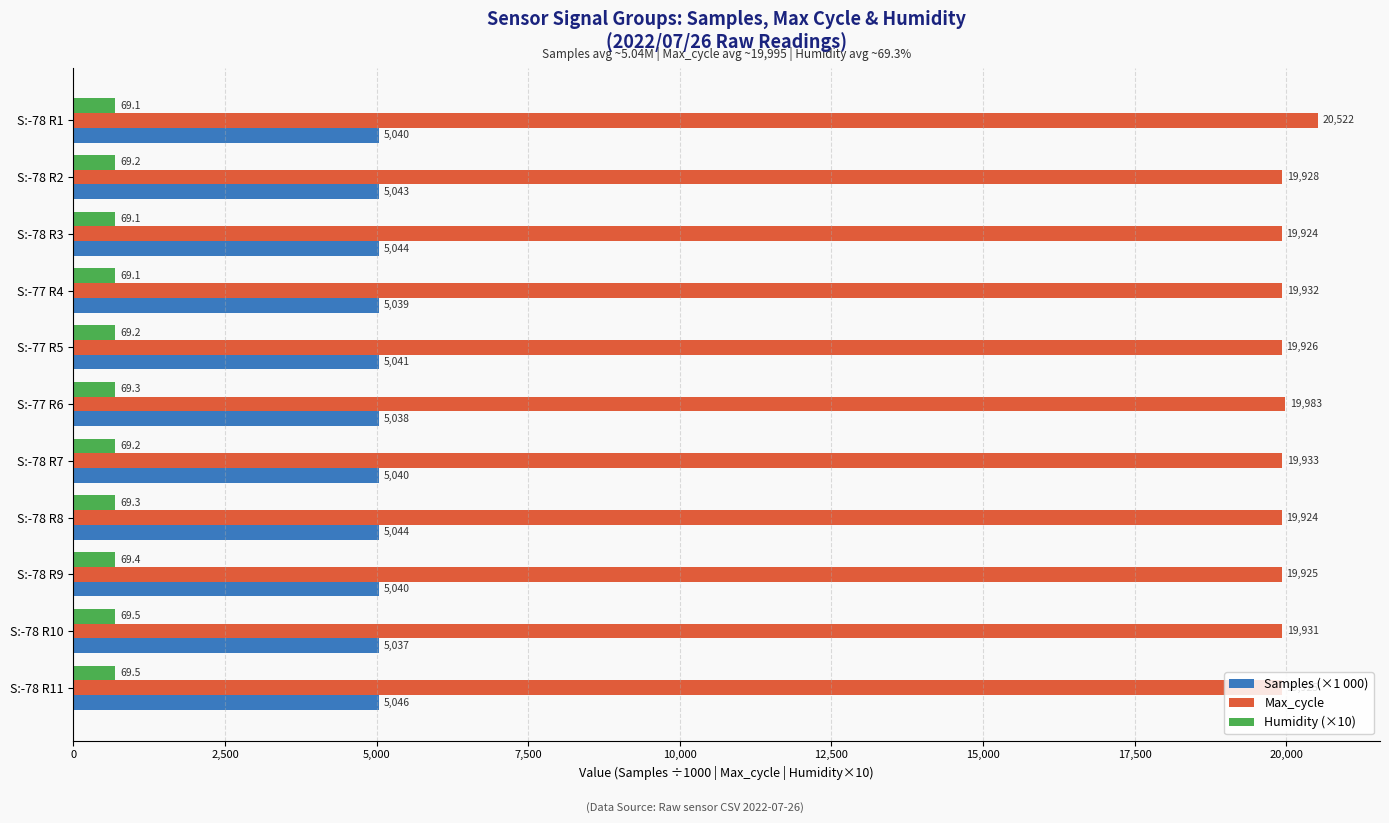

At which category is the sum across all series the highest?

S:-78 R1